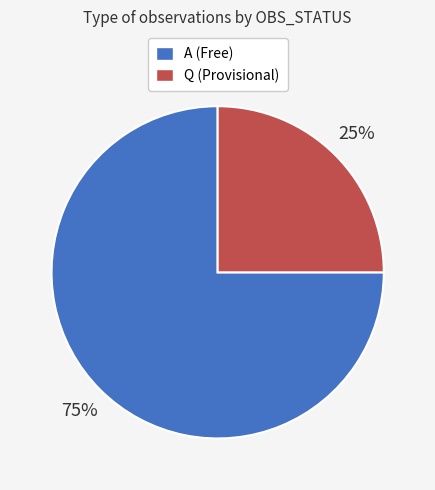

Which slice represents more than half of the pie?

A